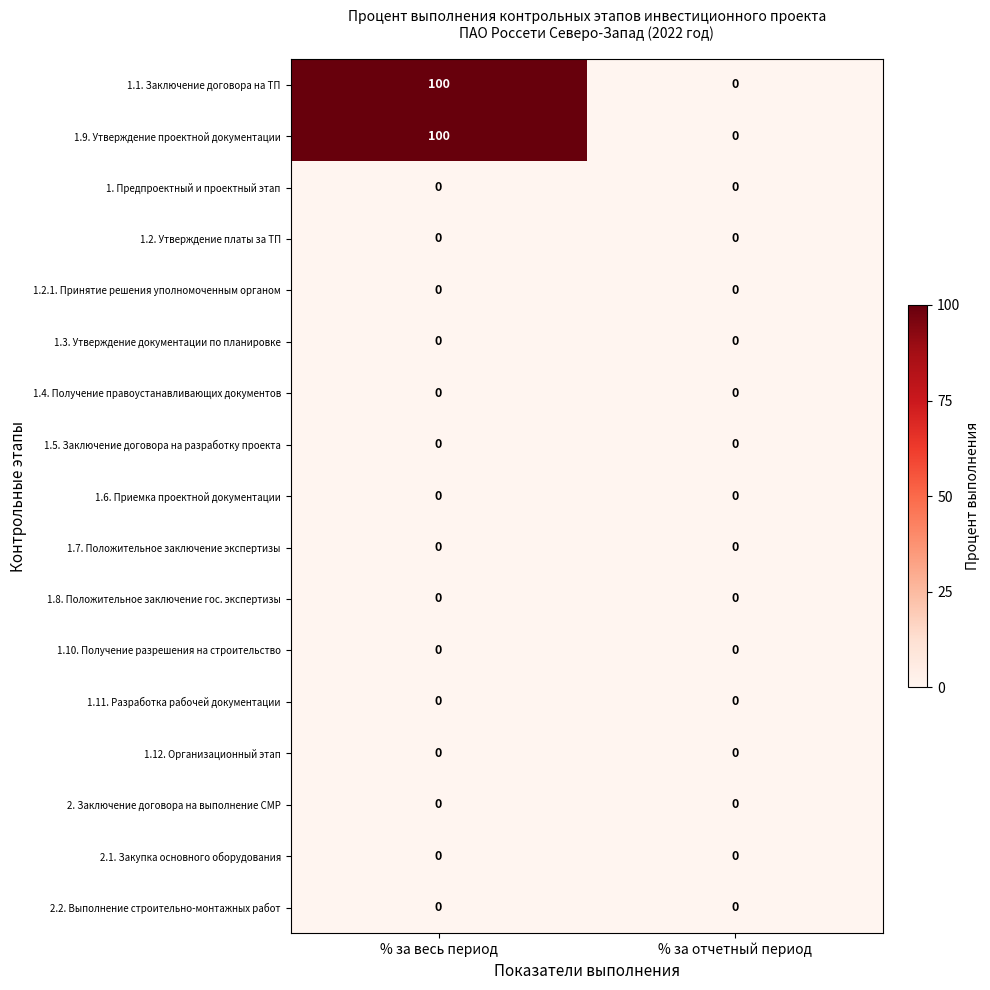

Which category has the highest value across all series?

% за весь период